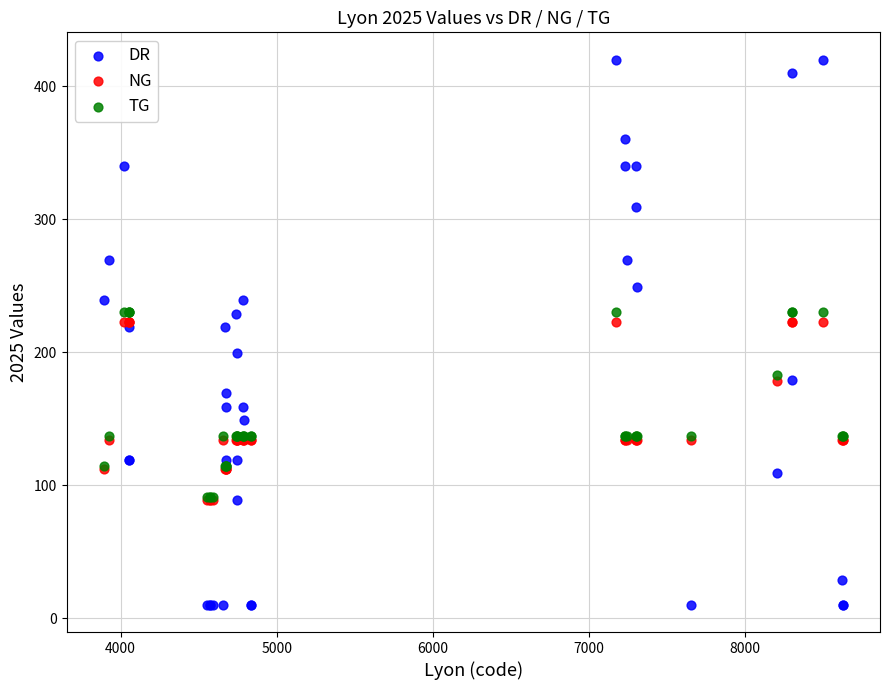

Which series reaches the minimum Y coordinate?

DR